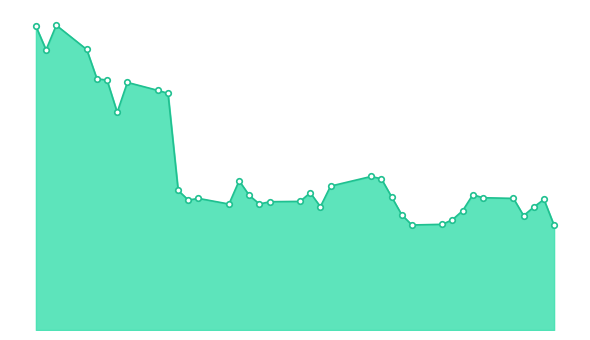

Does the chart have visible grid lines?

No